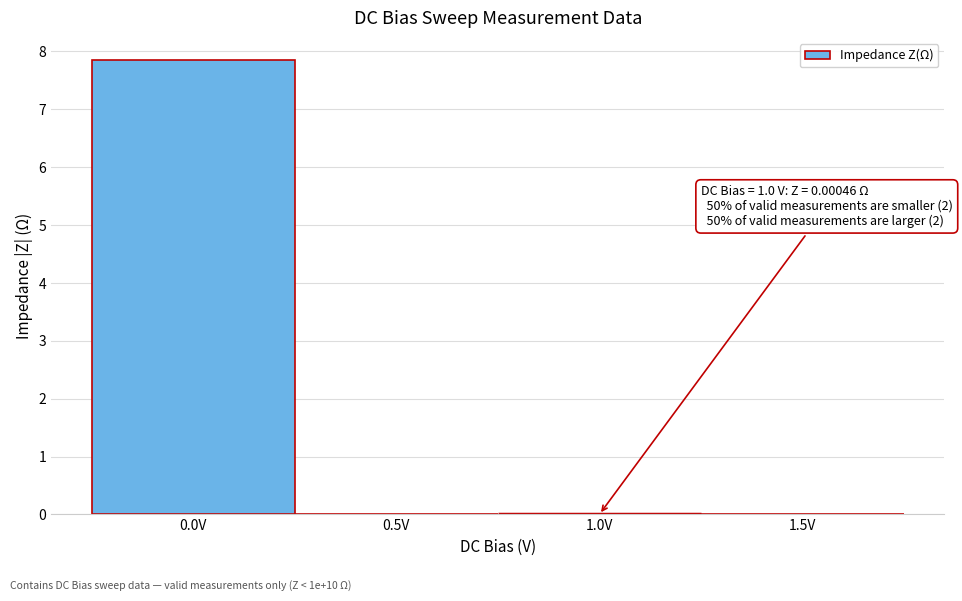

What is the maximum value shown in the chart?

7.8